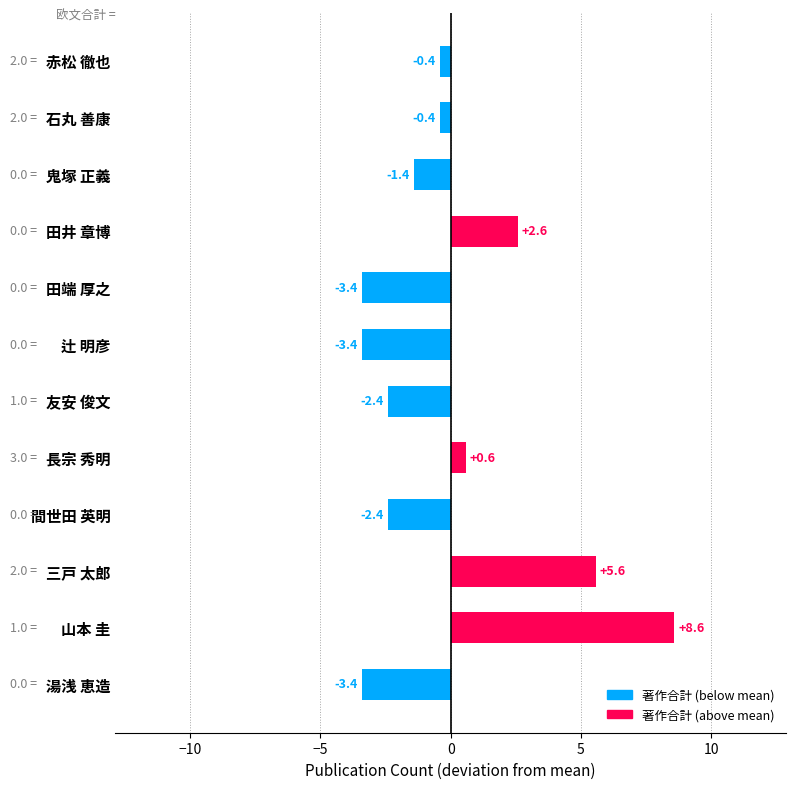

Between 辻 明彦 and 赤松 徹也, which is larger?

赤松 徹也